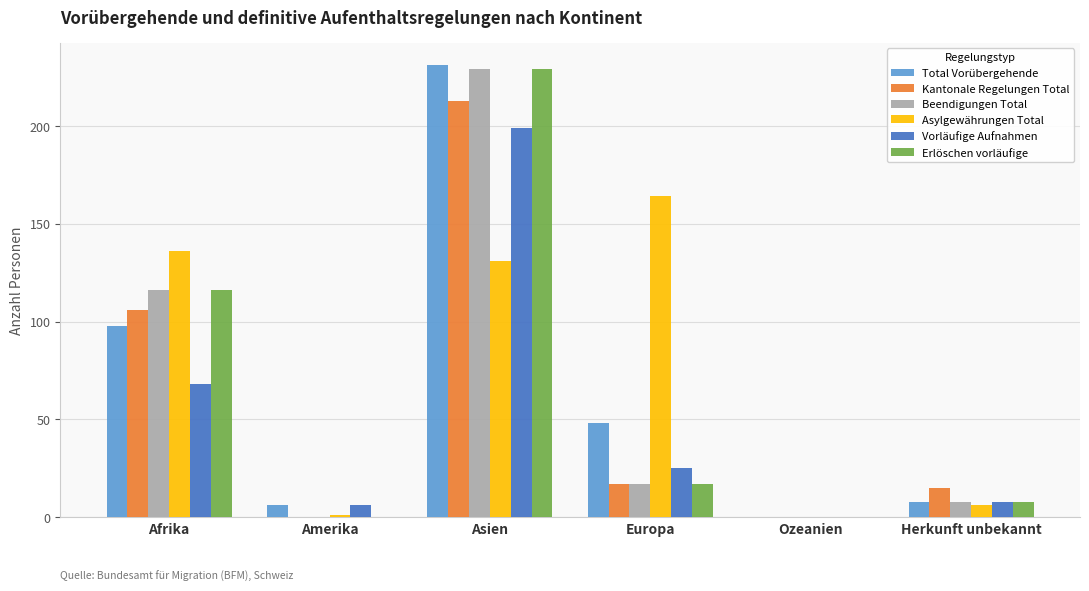

What value does the Total Vorübergehende series have at Asien?

231